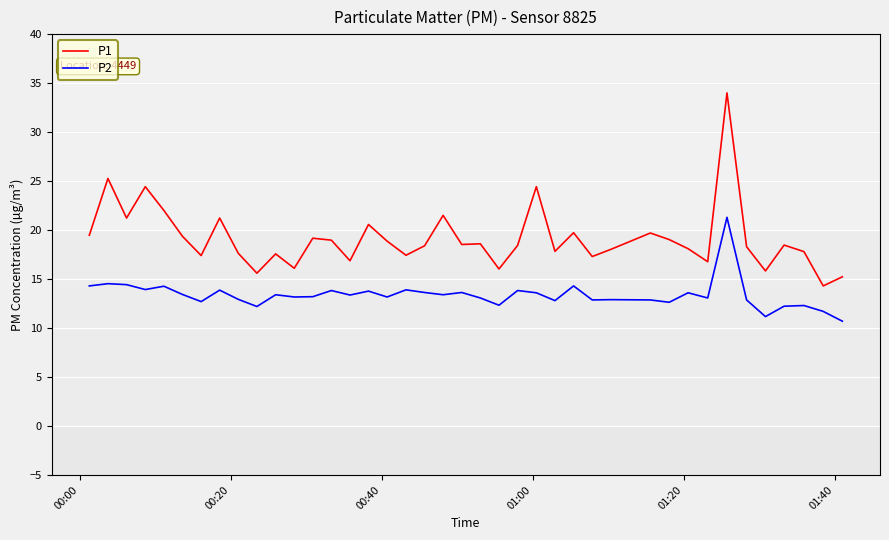

What is the difference between the maximum and minimum values in the P2 series?

10.6